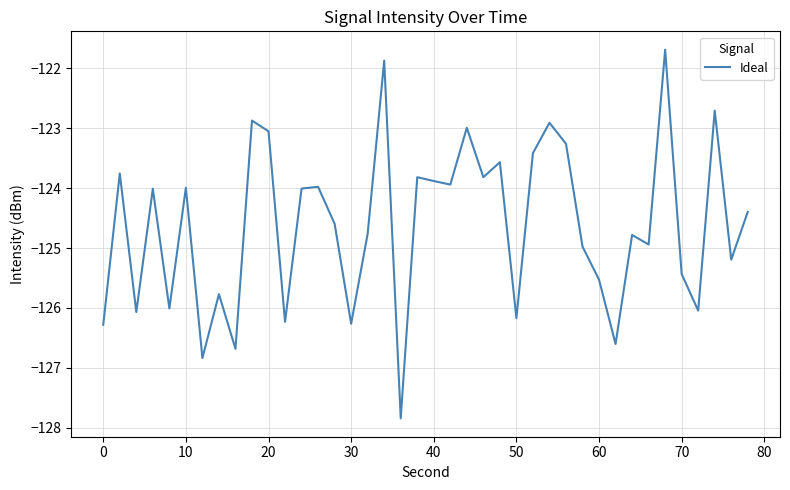

What is the difference between the second highest and second lowest values?

5.0